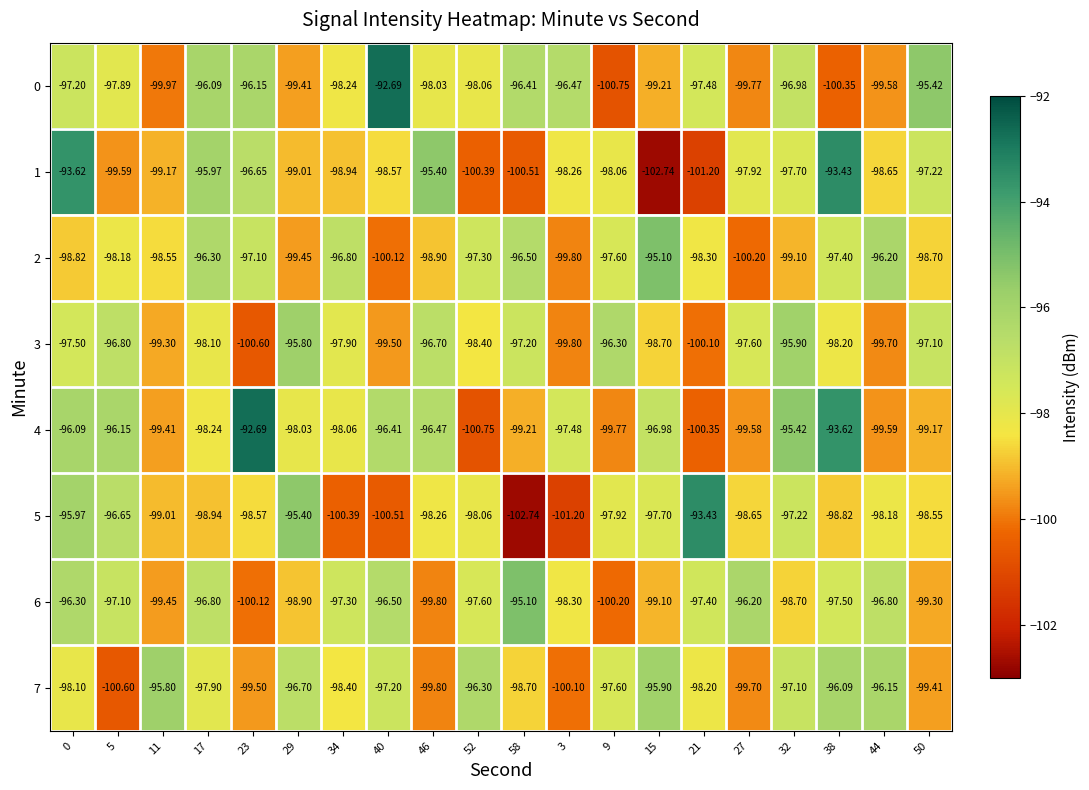

How many values in the 2 series are below -98?

11